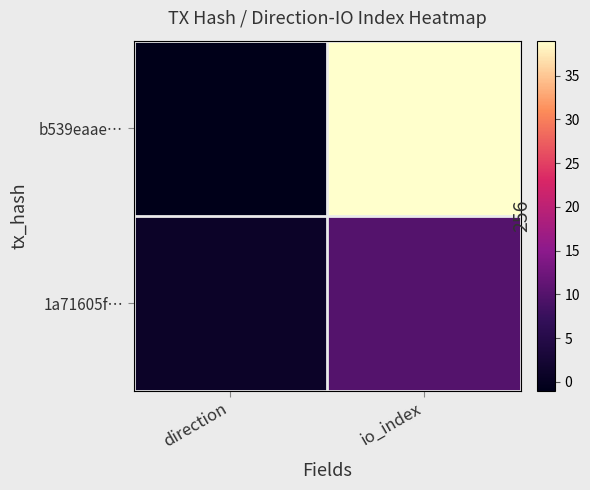

What is the smallest value displayed?

-1